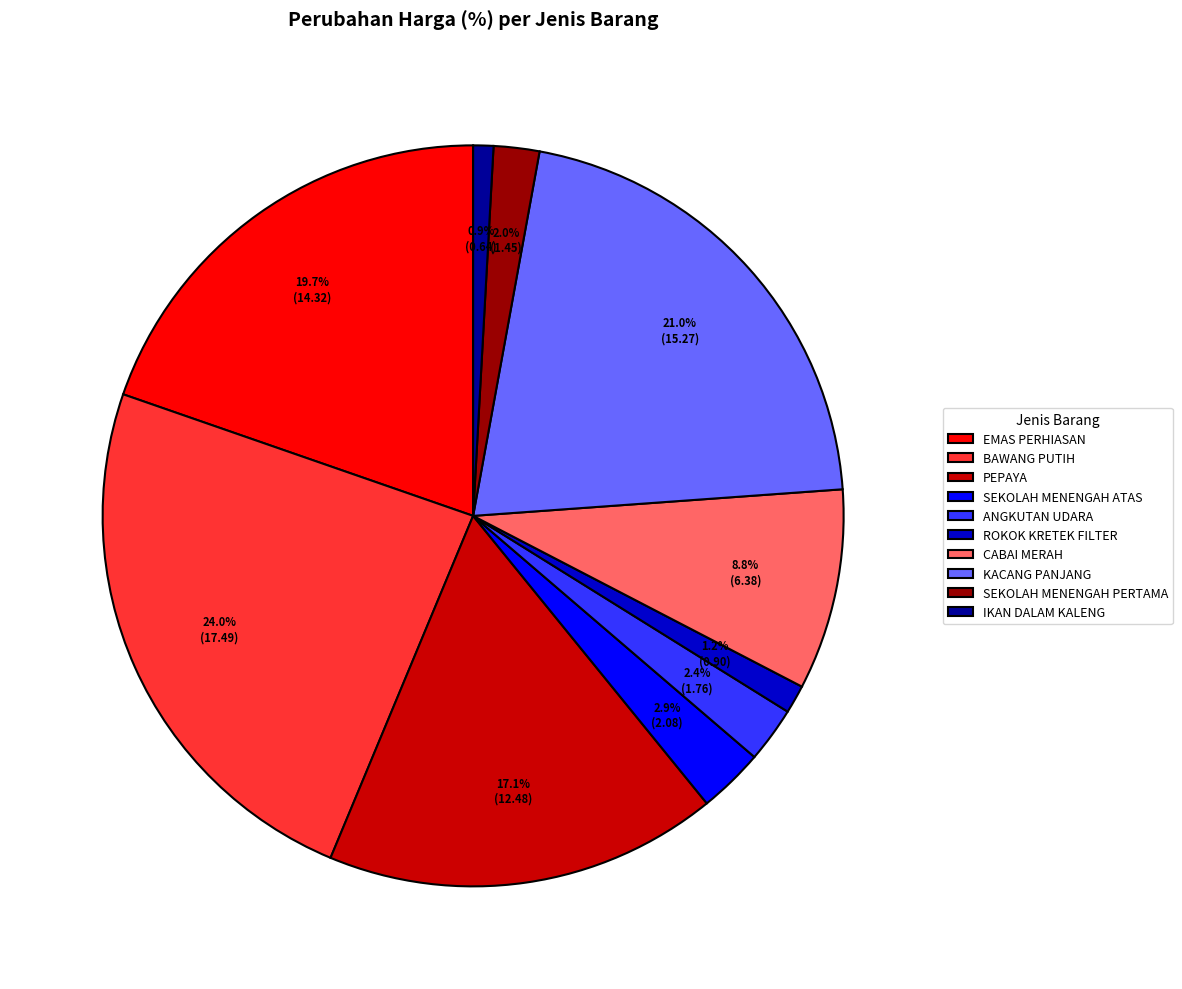

Approximately how many times larger is the value at BAWANG PUTIH compared to KACANG PANJANG?

1.1